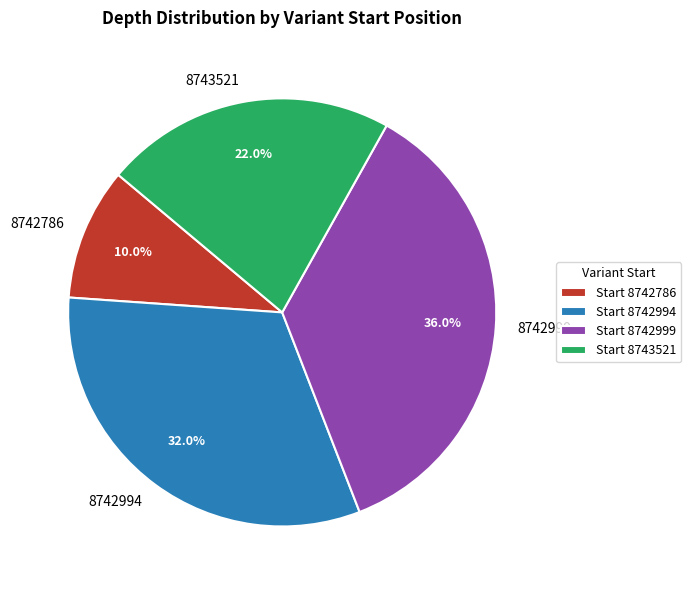

To the nearest percent, what percentage of the pie is 8742786?

10%